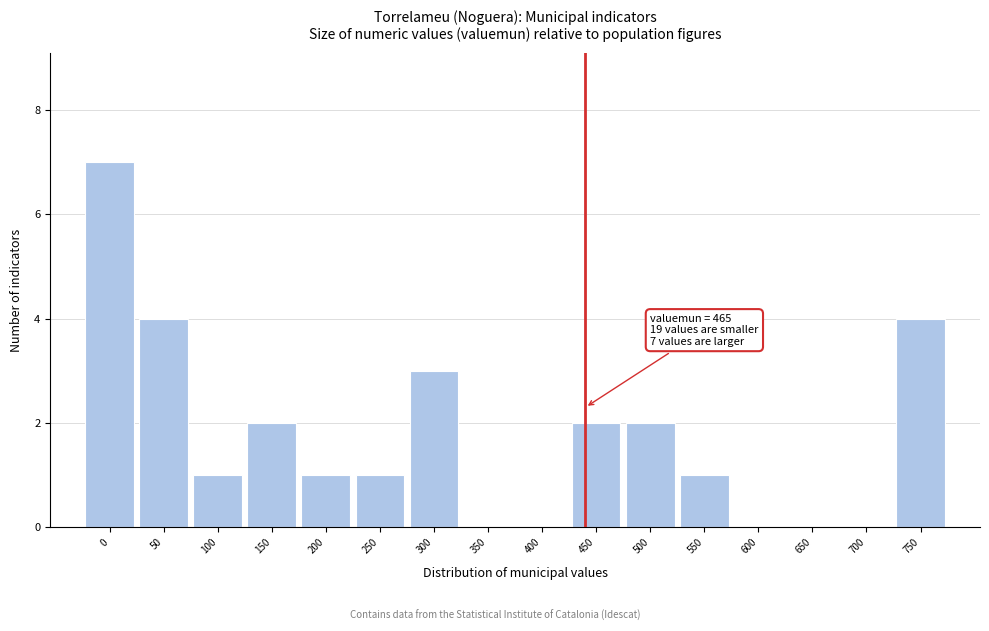

Reading left to right, list all the values displayed in this chart.

0=7	50=4	100=1	150=2	200=1	250=1	300=3	350=0	400=0	450=2	500=2	550=1	600=0	650=0	700=0	750=4